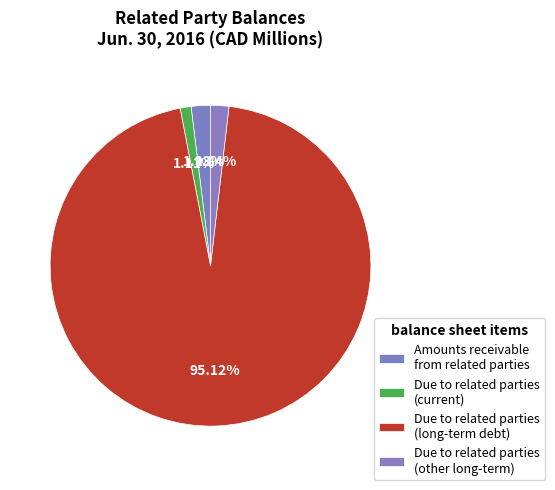

To the nearest percent, what is the average slice percentage?

25%